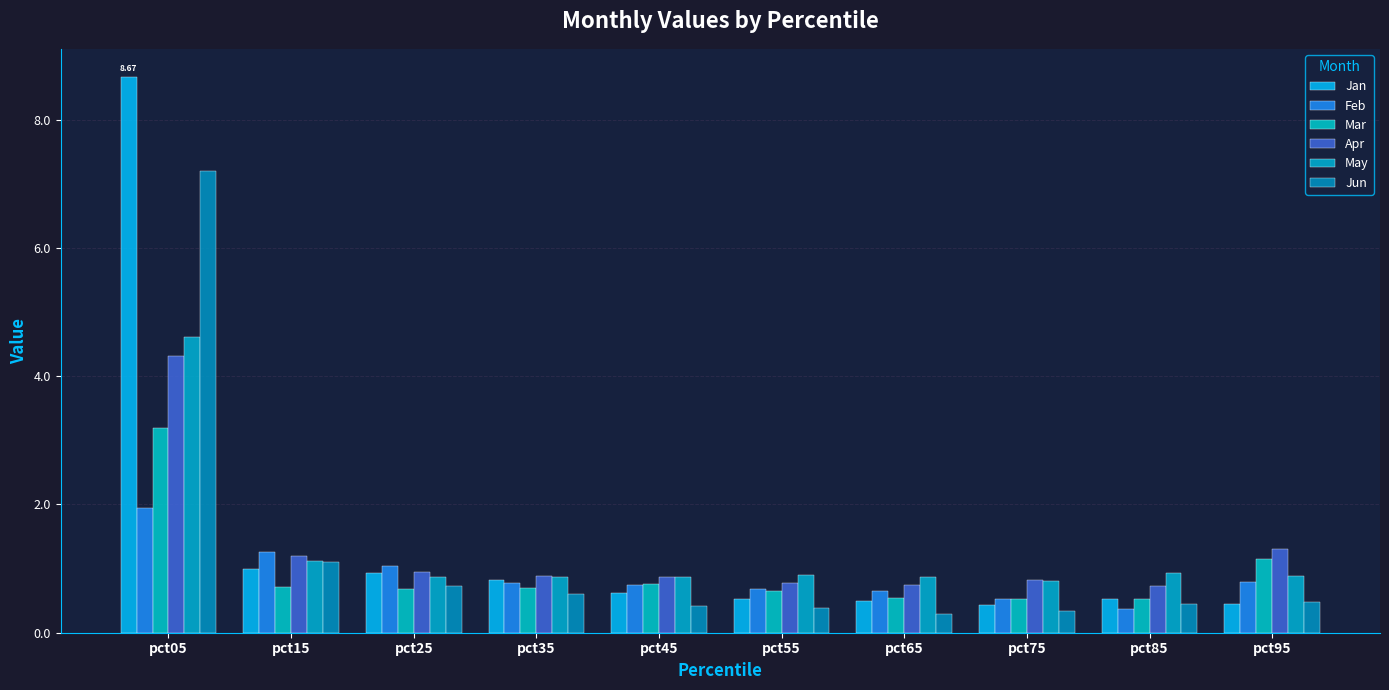

What is the difference between the highest and lowest values at pct15?

0.5